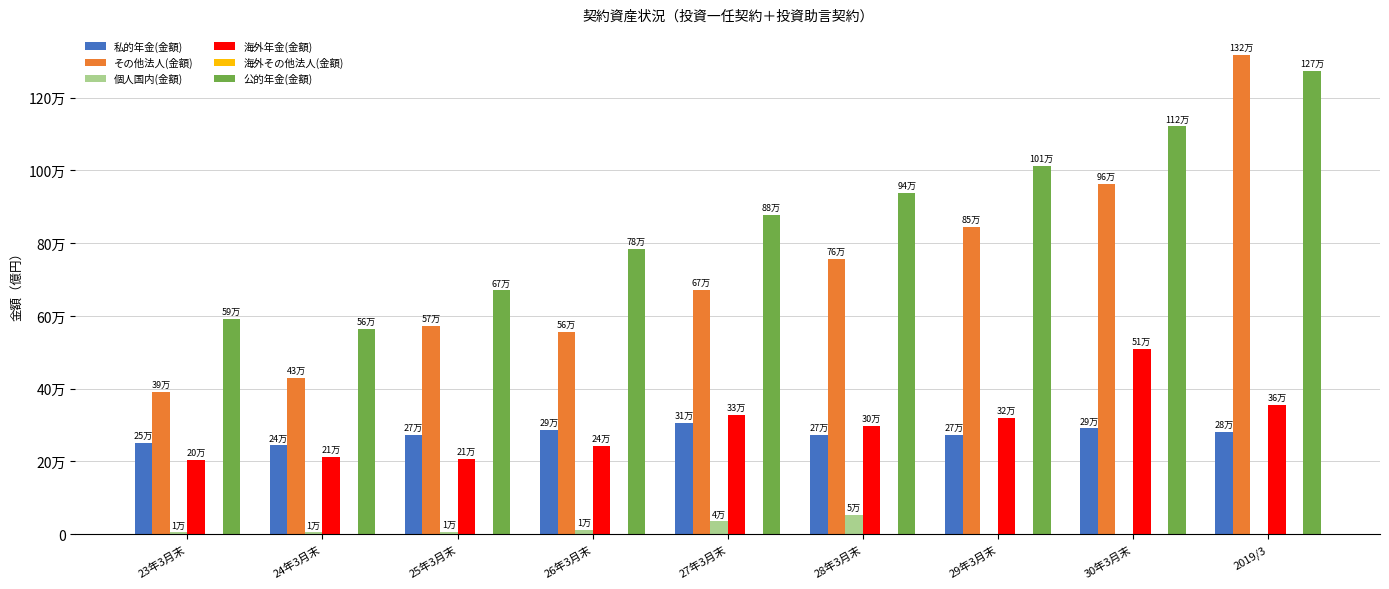

How many data points in 私的年金(金額) are above 273312?

5